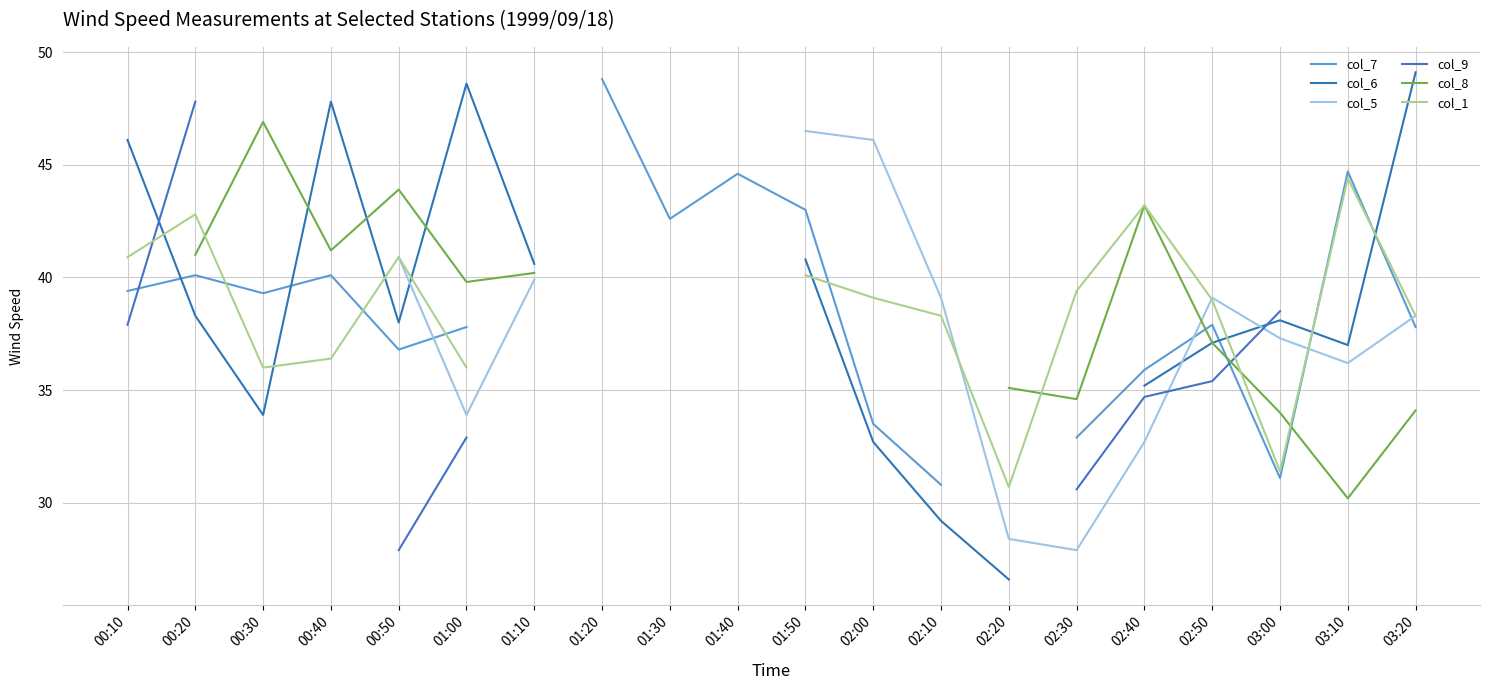

At which label does col_9 reach its minimum?

00:50